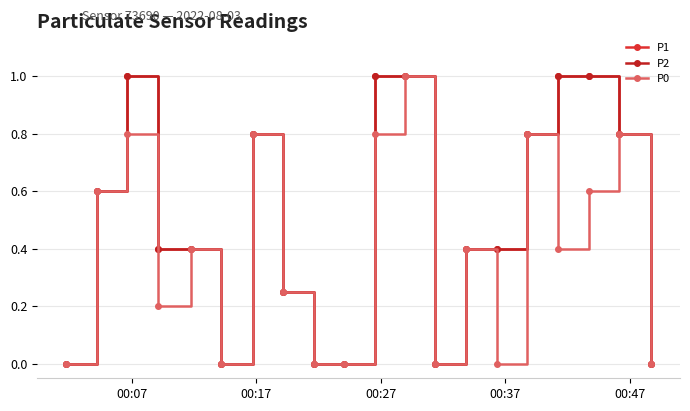

Does the chart have visible grid lines?

Yes